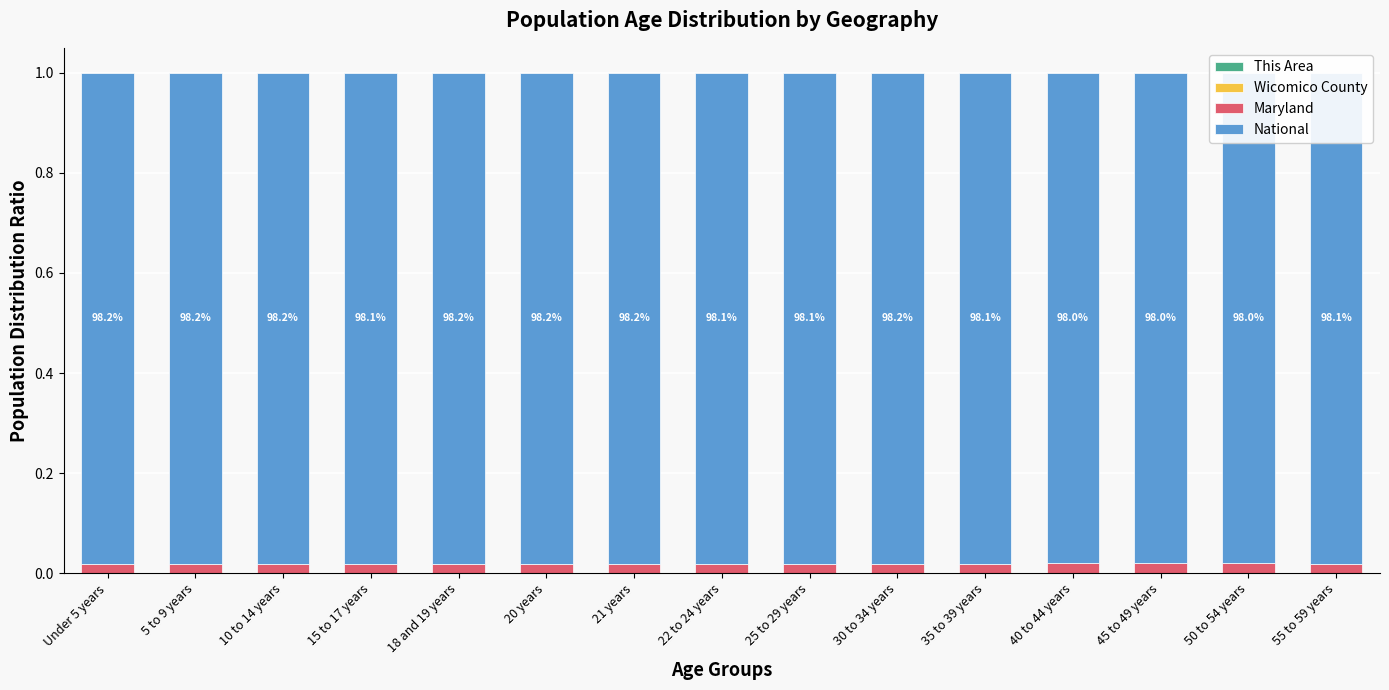

Which series has the largest total across all categories?

National